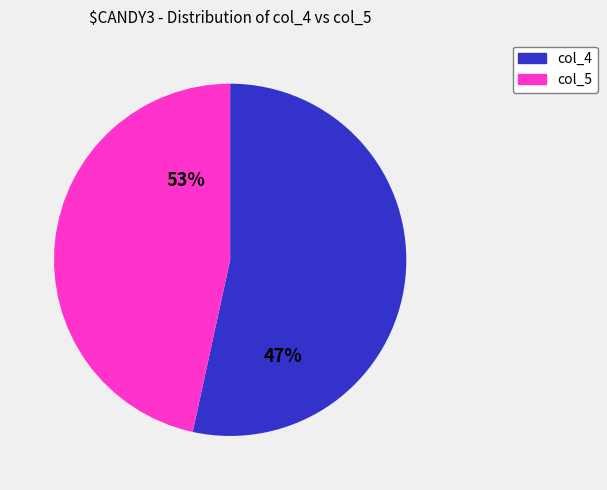

True or false: col_4 accounts for 53% of the total.

True